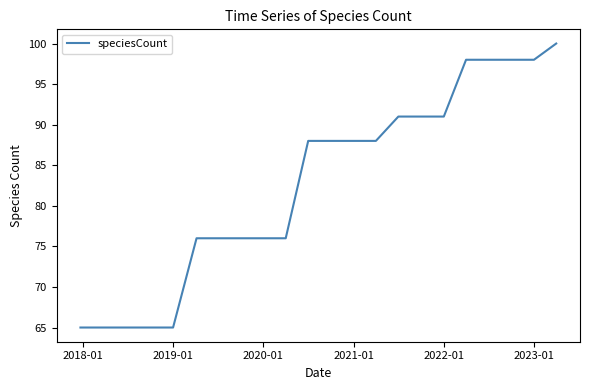

What is the difference between the maximum and minimum values?

35